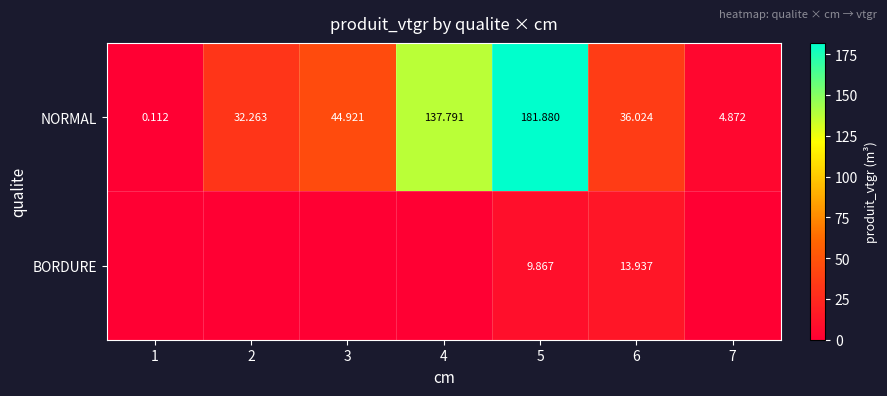

Is the value of BORDURE at 6 greater than the value of NORMAL at 3?

No